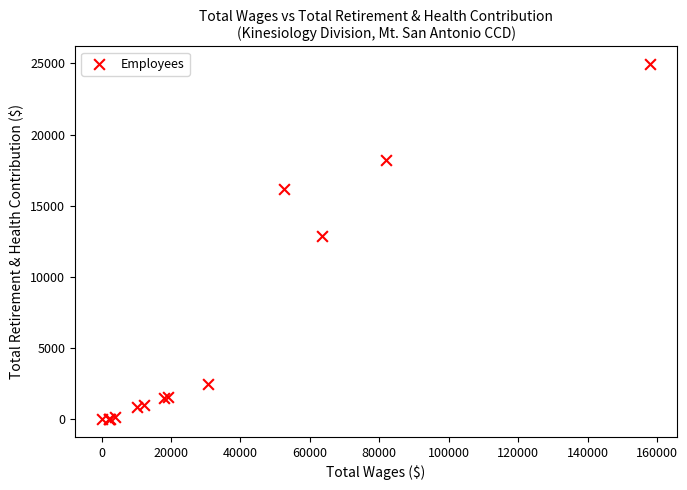

What Y value in the scatter plot is closest to 12473?

12849